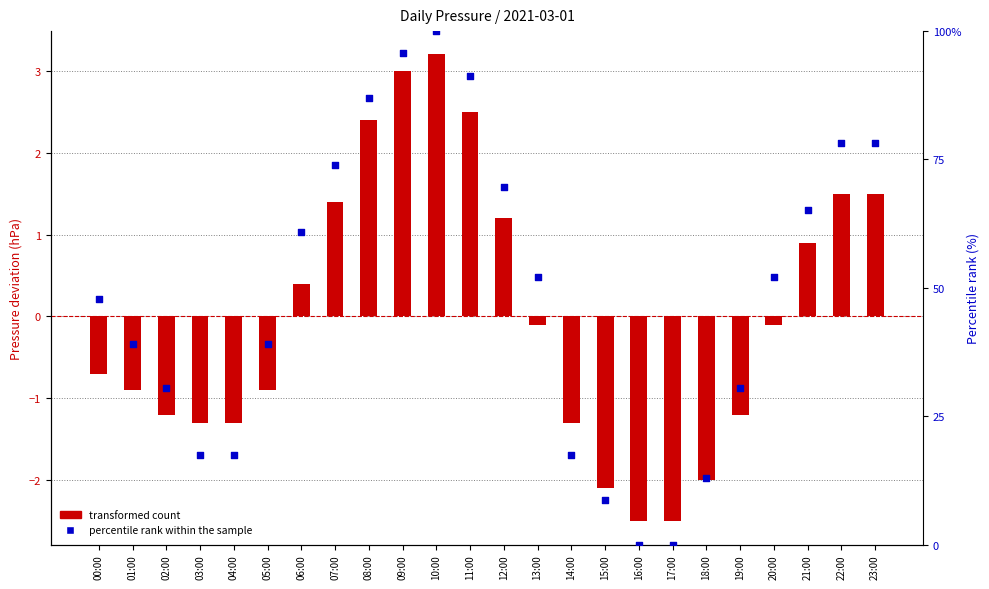

Is the value of percentile rank within the sample at 23:00 greater than the value of transformed count at 06:00?

Yes